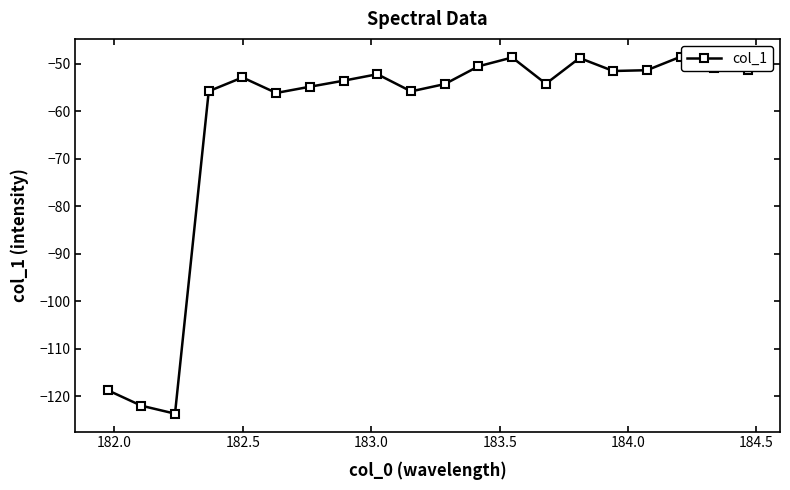

What is the difference between the second highest and minimum values?

75.0